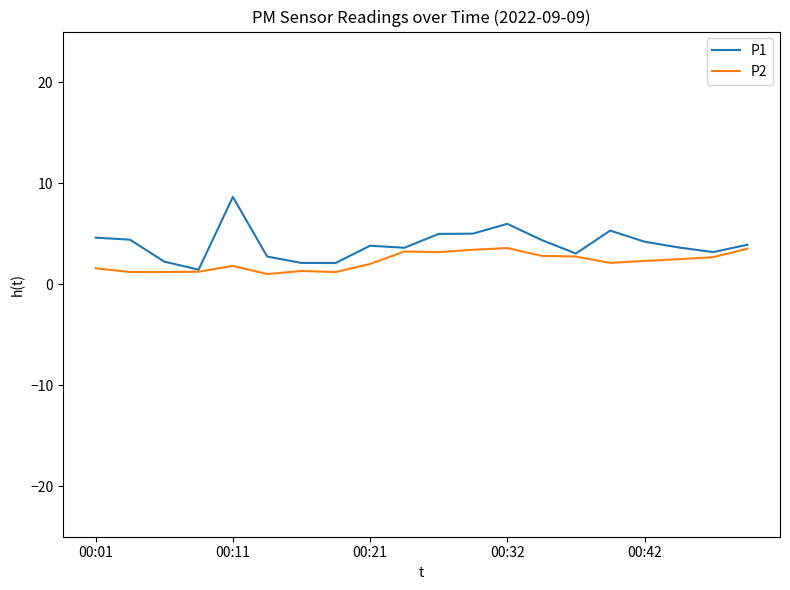

Which series has the largest total across all categories?

P1